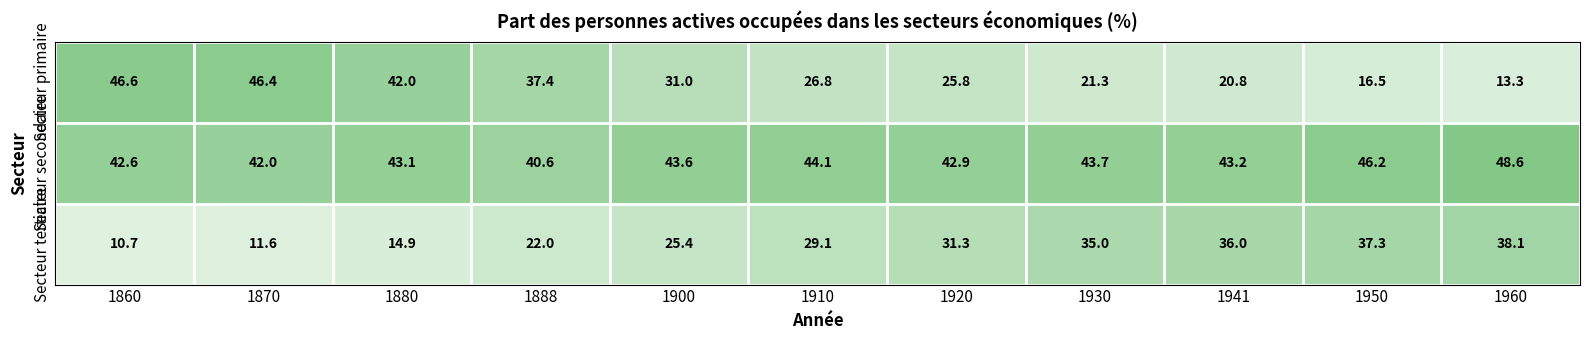

What is the maximum value shown in the chart?

48.6